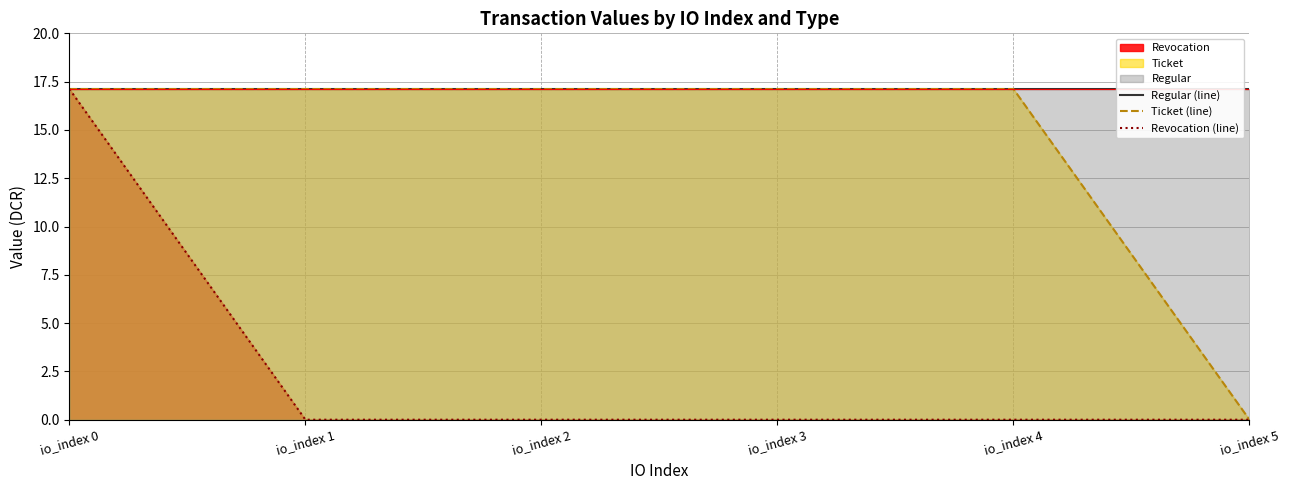

What is the average value of the Regular (line) series?

17.1